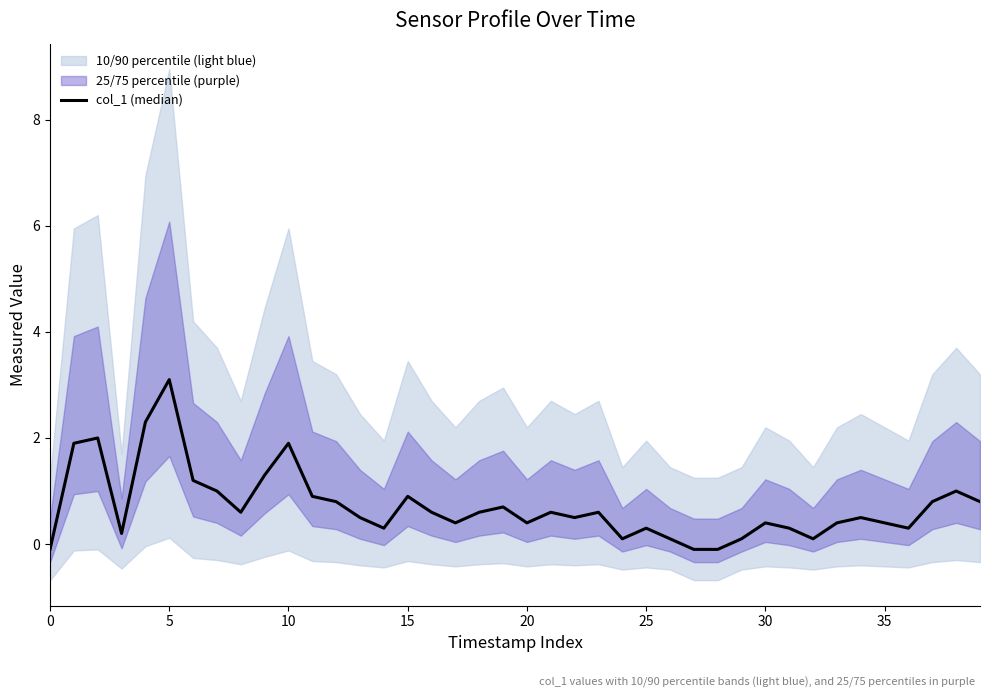

Reading right to left, extract all data points from this chart.

0.8	1.0	0.8	0.3	0.4	0.5	0.4	0.1	0.3	0.4	0.1	-0.1	-0.1	0.1	0.3	0.1	0.6	0.5	0.6	0.4	0.7	0.6	0.4	0.6	0.9	0.3	0.5	0.8	0.9	1.9	1.3	0.6	1.0	1.2	3.1	2.3	0.2	2.0	1.9	-0.1